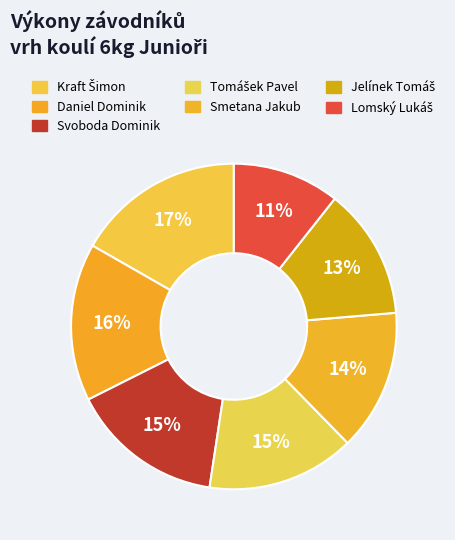

Is it true that Daniel Dominik is 16% of the pie?

True